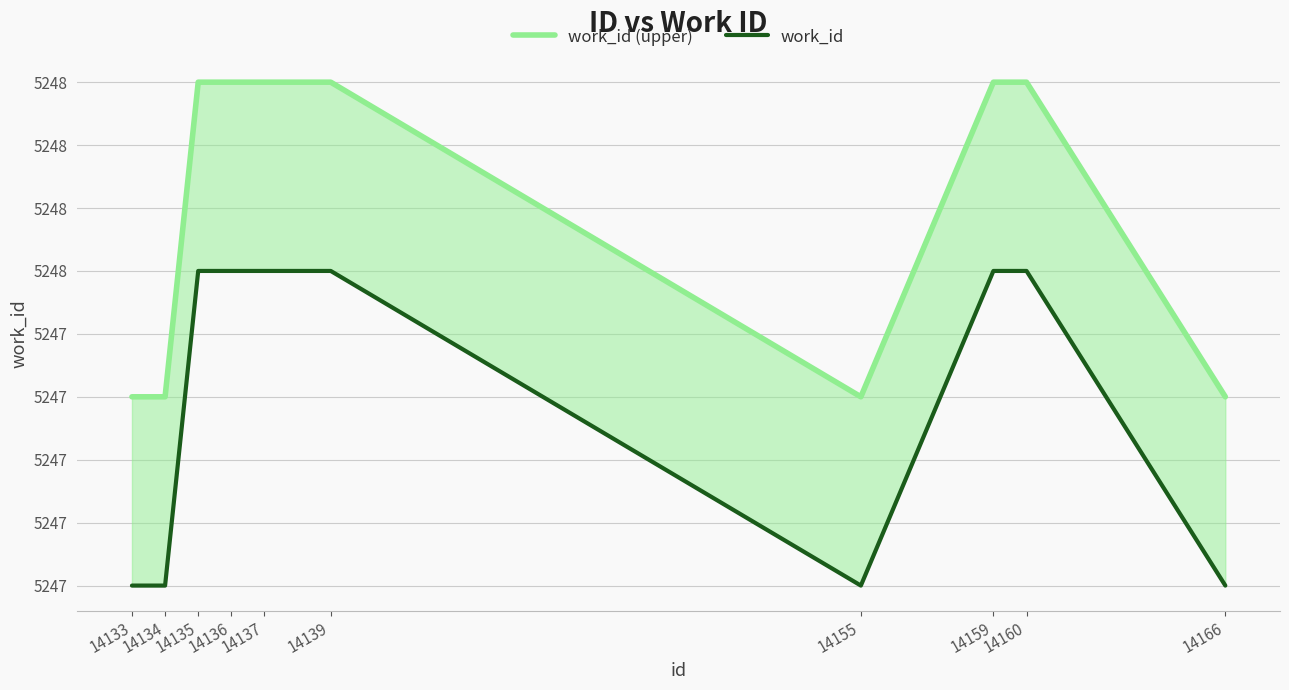

Which has a higher value, 14136 or 14134?

14136